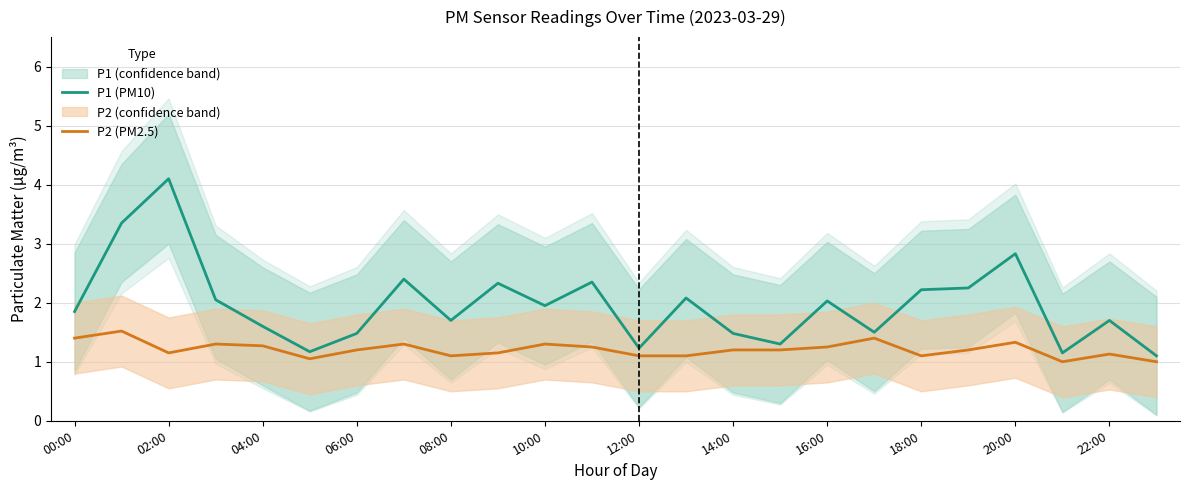

Rank the series by their maximum value, from lowest to highest.

P2 (PM2.5), P1 (PM10)